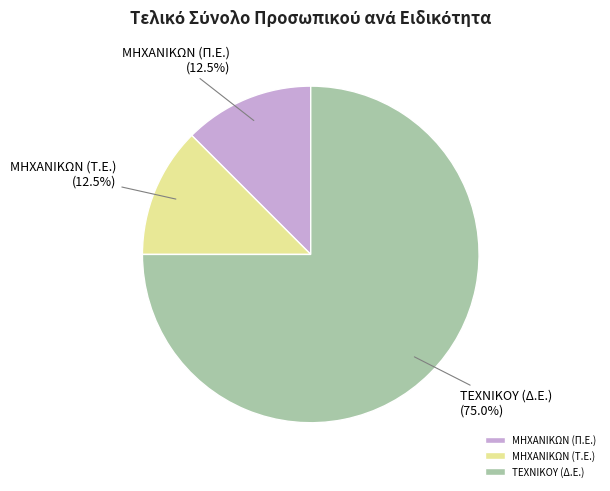

To the nearest percent, what is the difference between the largest and smallest slice percentages?

62%